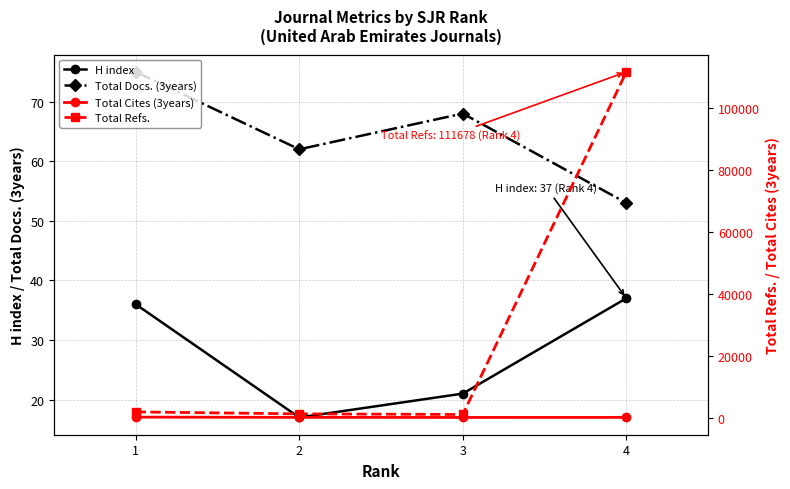

What are all the series names shown in the legend?

H index, Total Docs. (3years), Total Cites (3years), Total Refs.